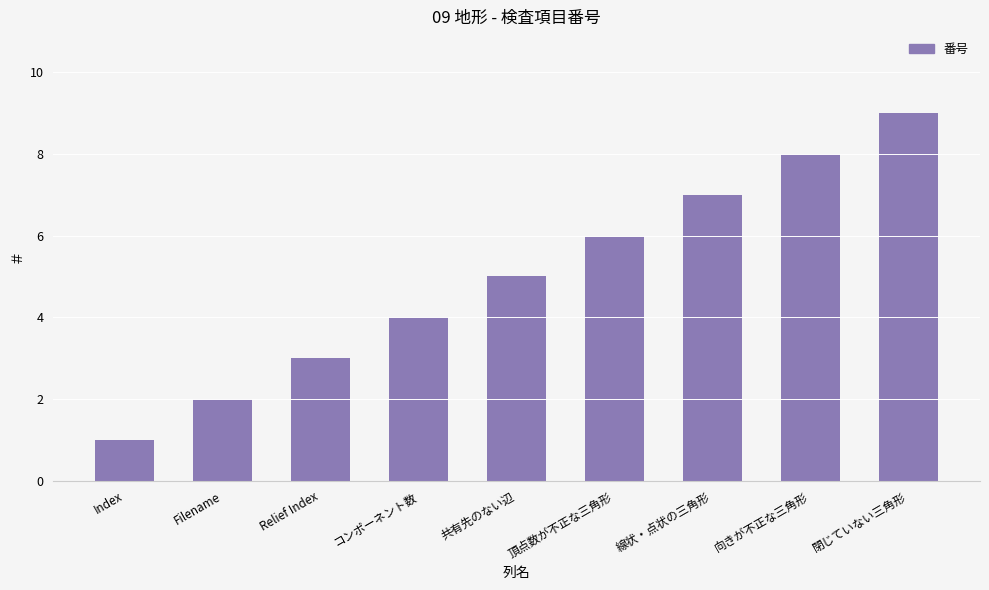

What is the ratio of the value at コンポーネント数 to the value at 向きが不正な三角形?

0.5